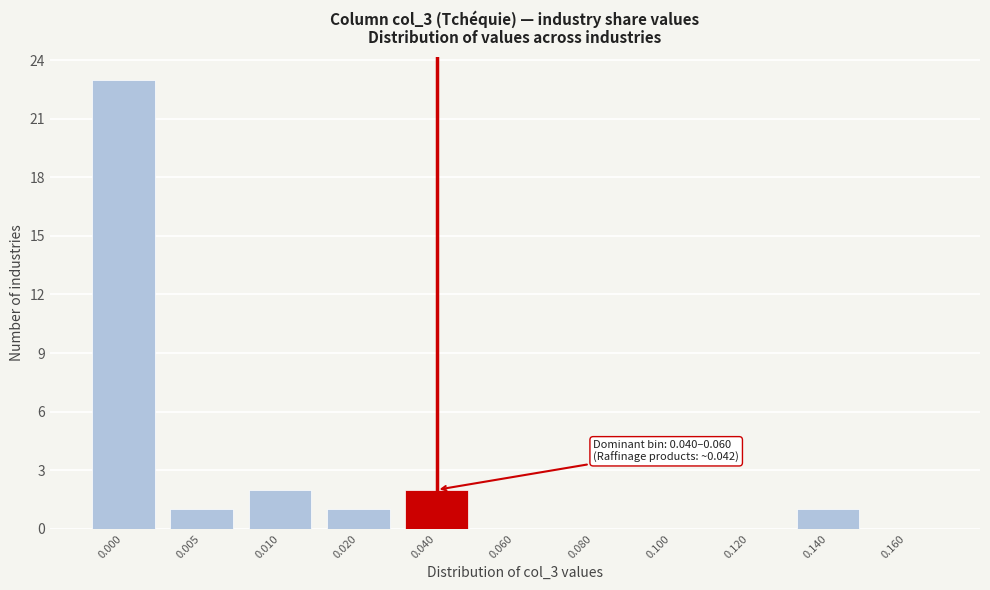

Reading left to right, extract all data points from this chart.

0.000=23	0.005=1	0.010=2	0.020=1	0.040=2	0.060=0	0.080=0	0.100=0	0.120=0	0.140=1	0.160=0